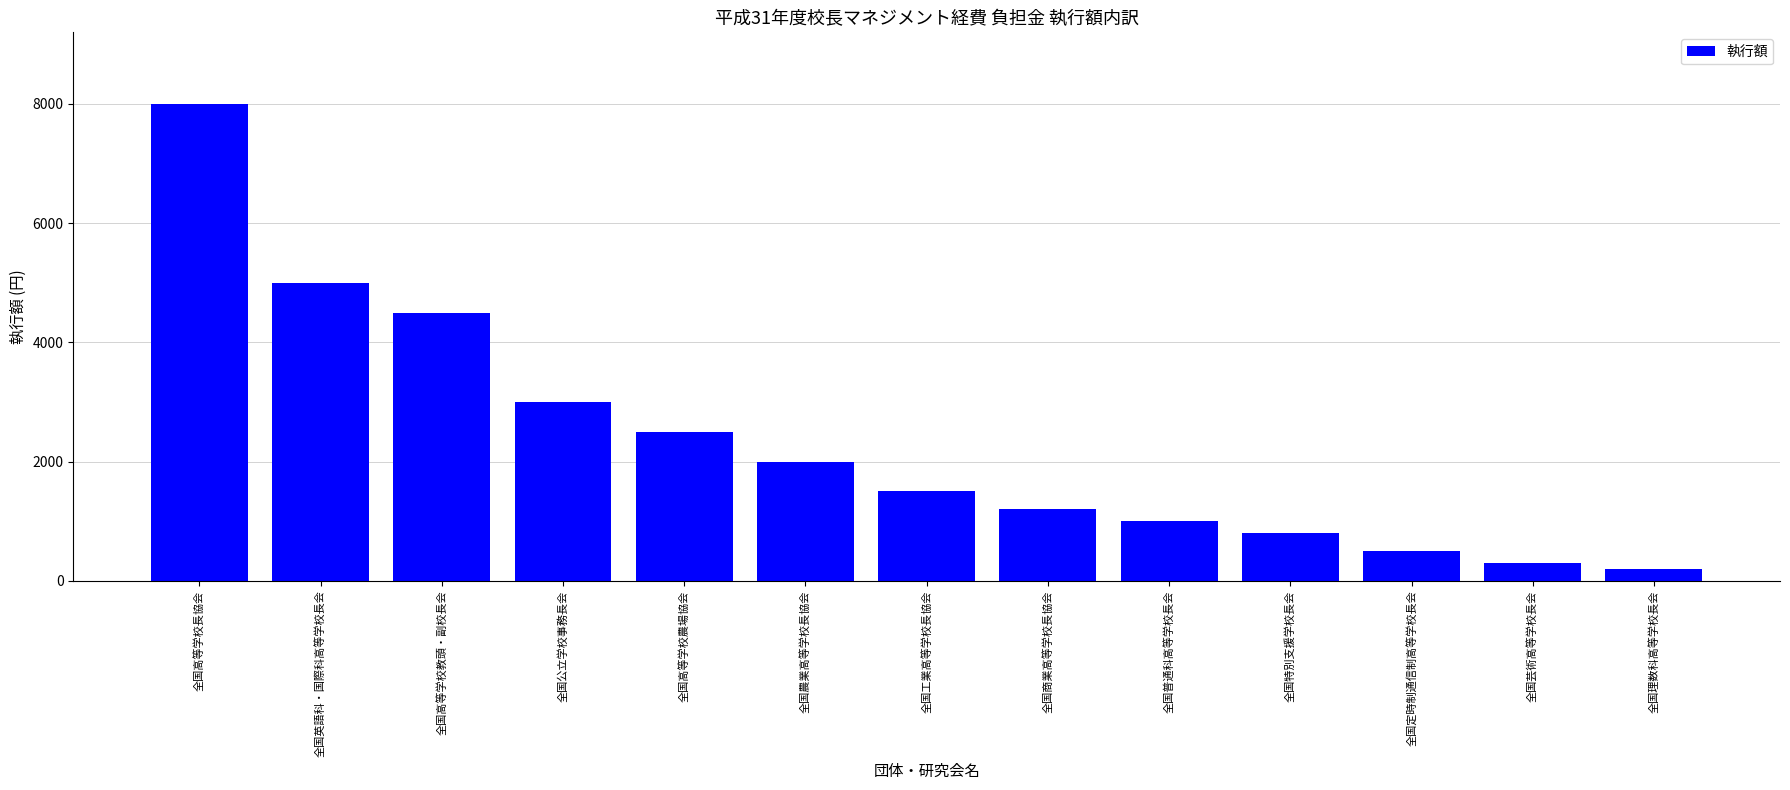

True or false: the data shows 1000 at 全国普通科高等学校長会.

True